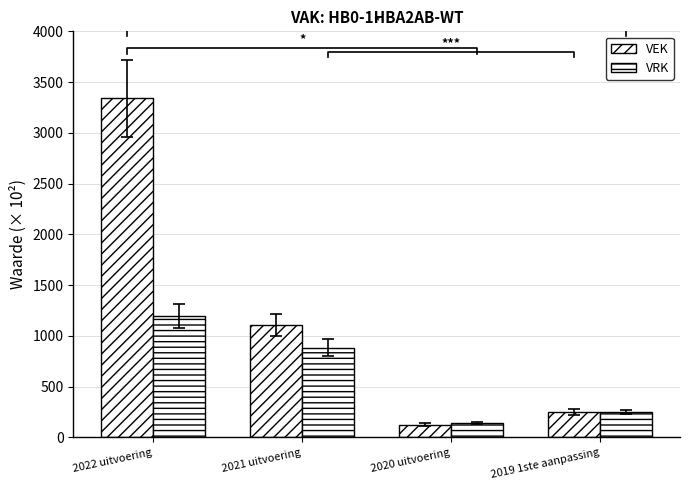

What is the difference between the second highest and second lowest values in the VEK series?

857